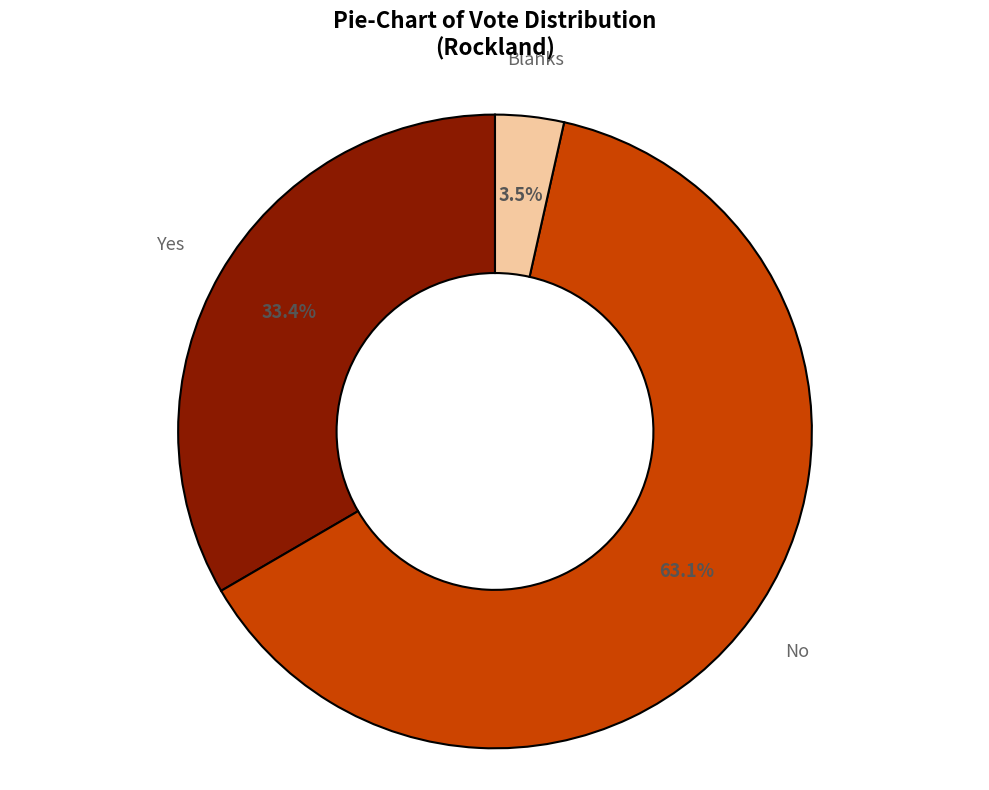

True or false: Blanks accounts for 14% of the total.

False